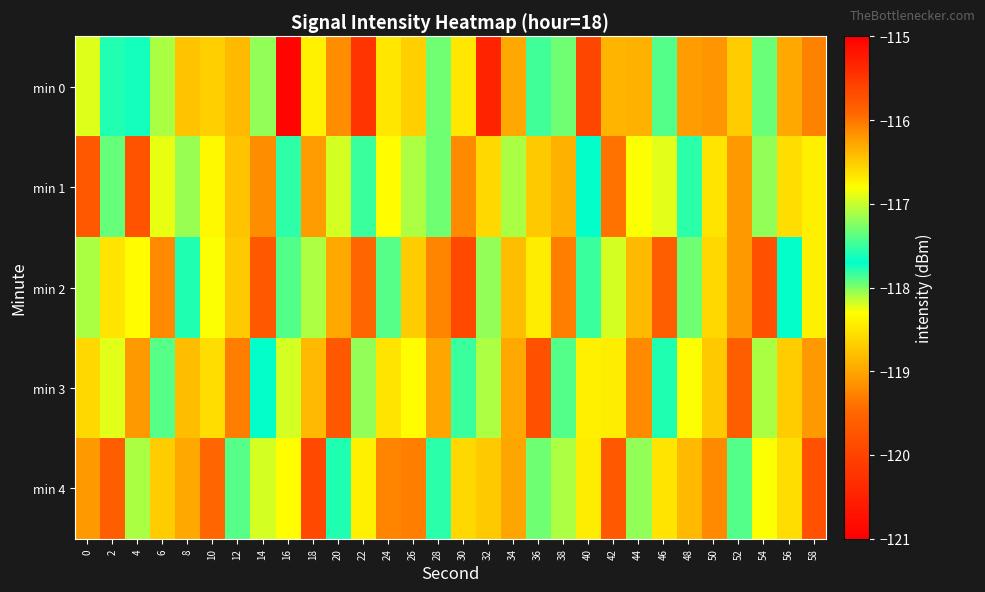

Between 24 and 32, which series saw the biggest shift?

min 0